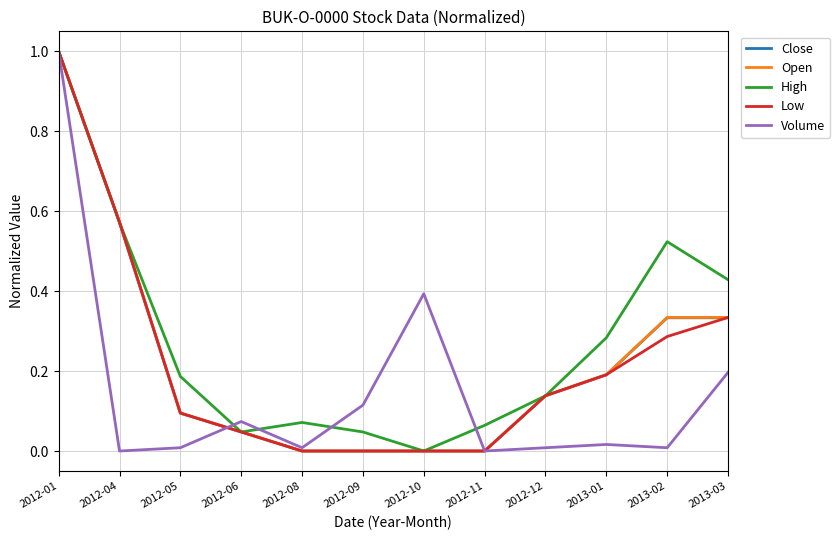

Which series has the largest total across all categories?

High